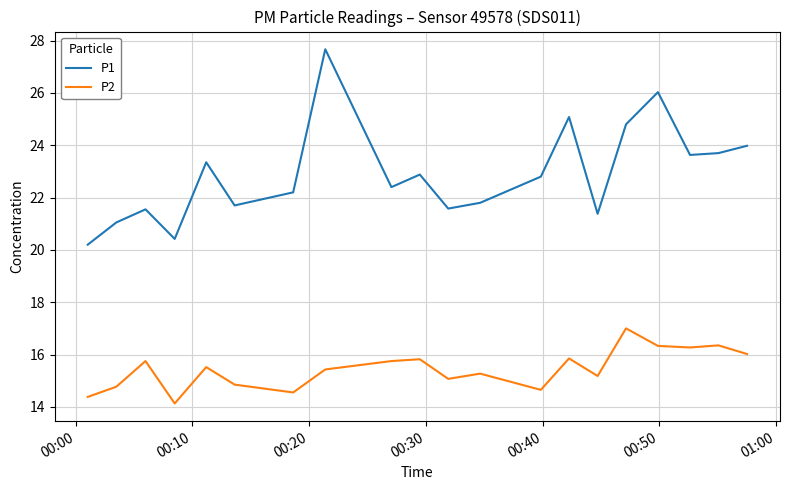

What are all the series names shown in the legend?

P1, P2